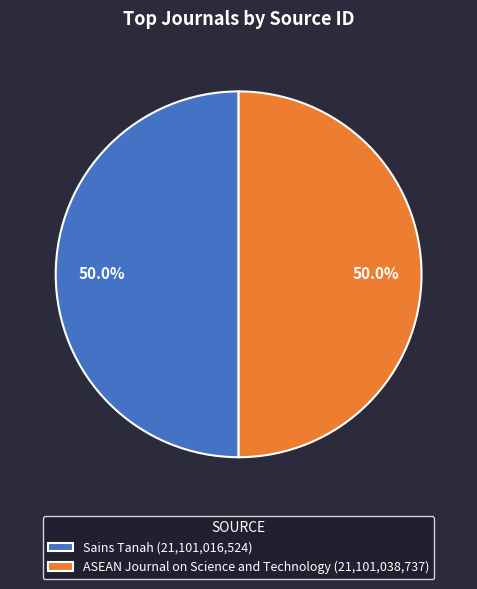

What is the ratio of the value at Sains Tanah to the value at ASEAN Journal on Science and Technology?

1.0